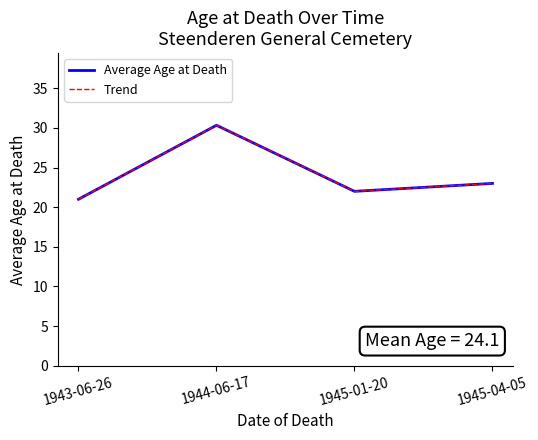

Reading left to right, transcribe all the data shown in this chart.

Average Age at Death: 1943-06-26=21.0	1944-06-17=30.3	1945-01-20=22.0	1945-04-05=23.0
Trend: 1943-06-26=21.0	1944-06-17=30.3	1945-01-20=22.0	1945-04-05=23.0